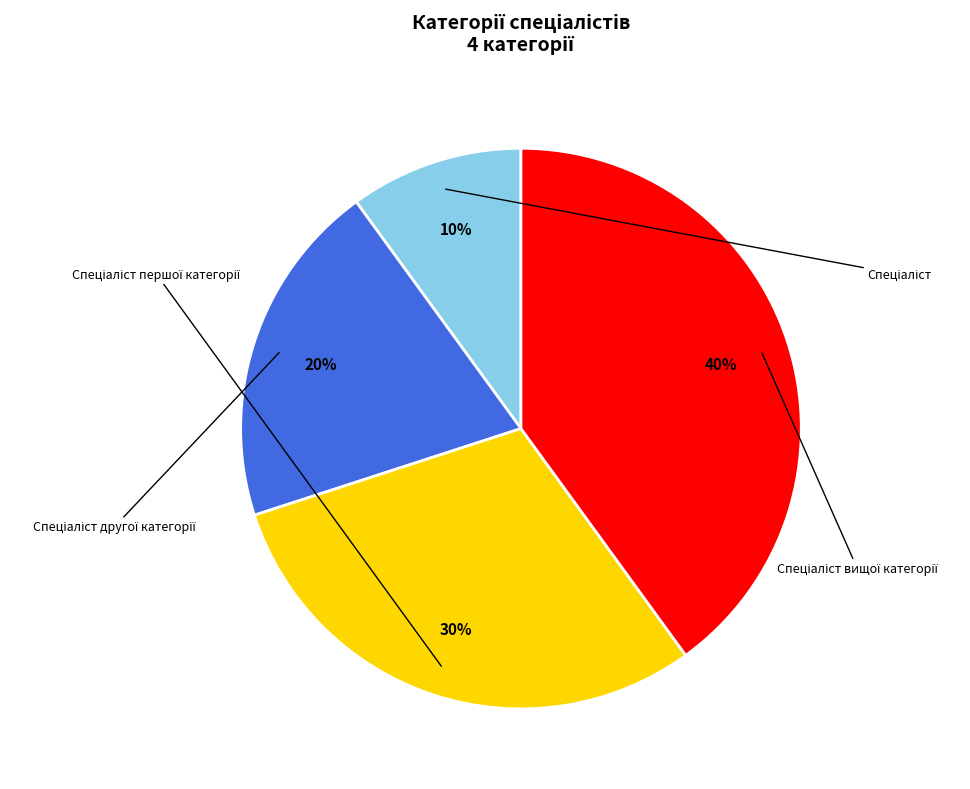

Is Спеціаліст the majority of the pie?

No